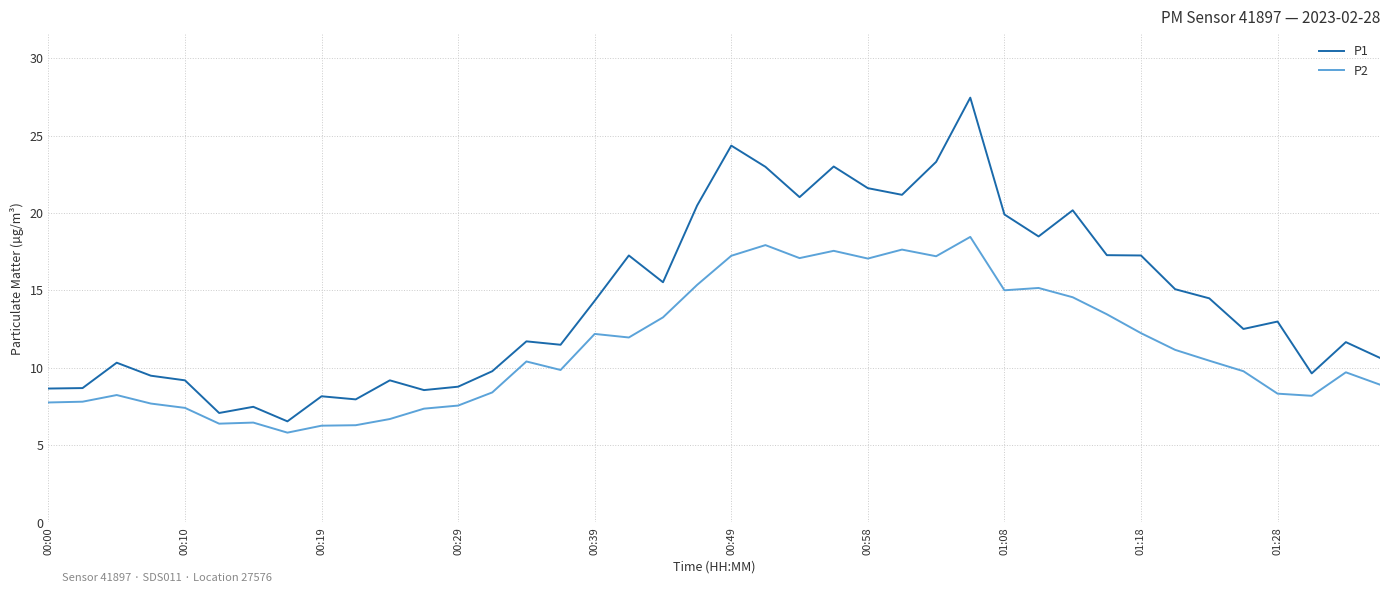

What is the average value of the P2 series?

11.2